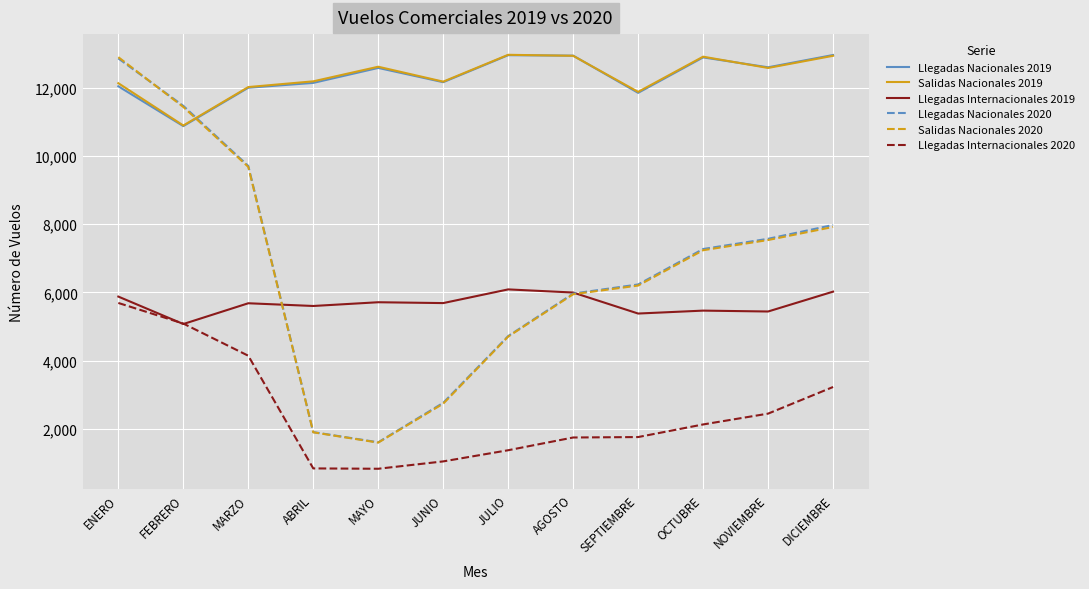

The Salidas Nacionales 2020 series shows 9686 at MARZO. True or false?

True